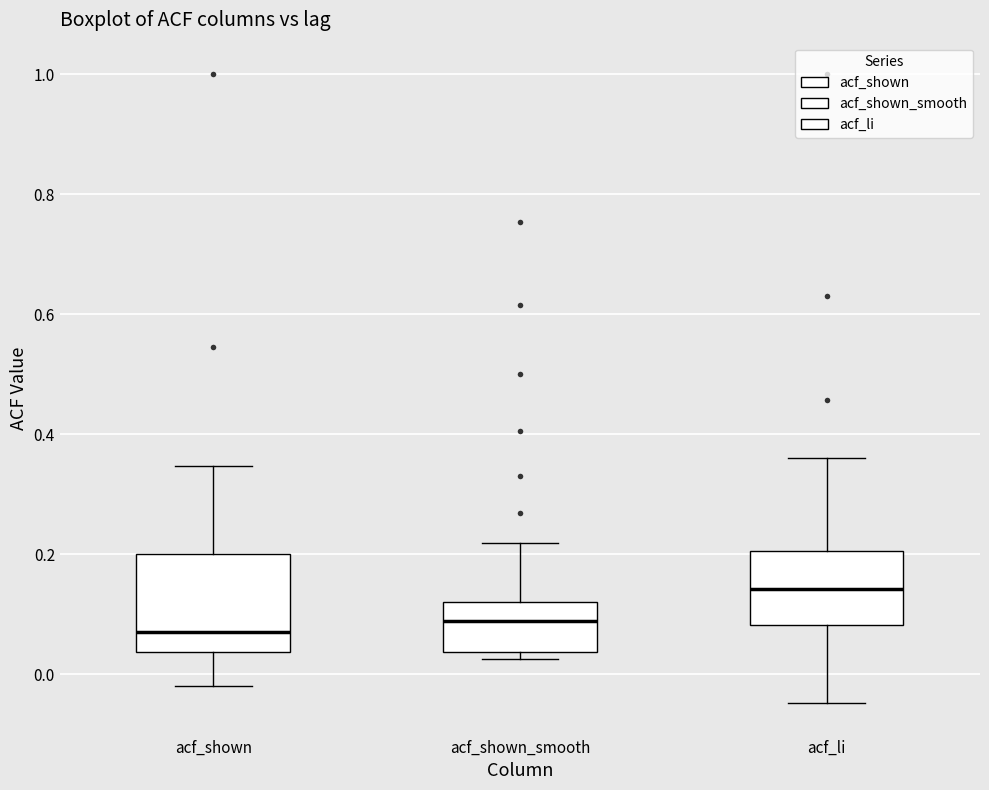

Where does the upper whisker of the box for acf_shown end on the y-axis? The values are not printed on the chart, so give them approximately, as read against the axis.

0.34